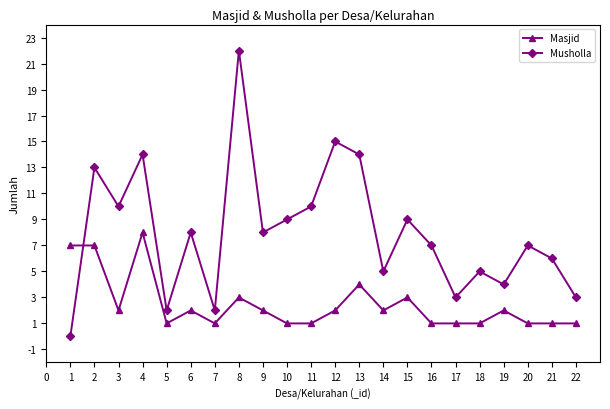

How many Masjid values are between 1 and 3?

18